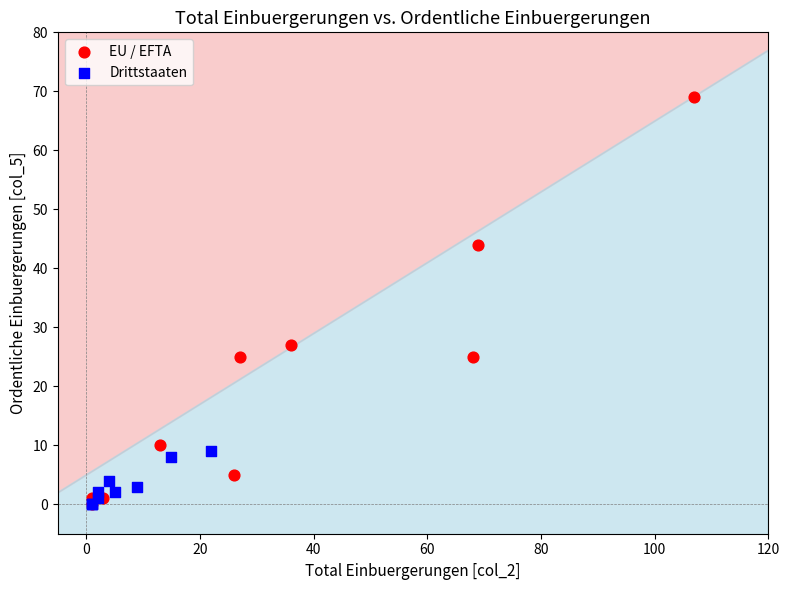

Which series has the widest spread of Y values?

EU / EFTA